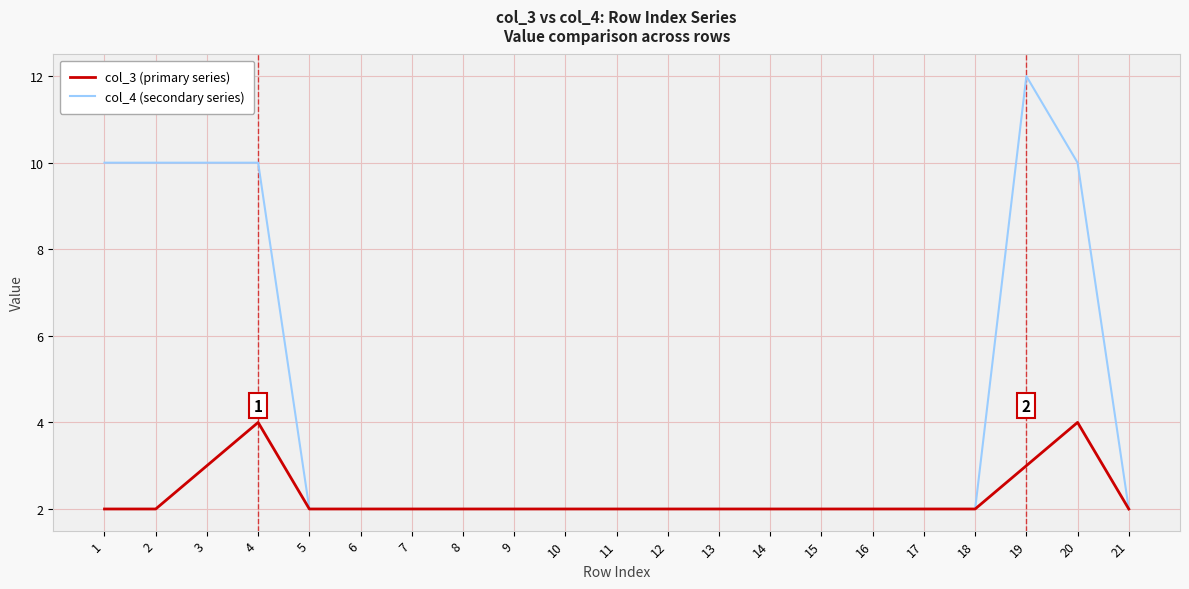

Which series has the widest spread of values?

col_4 (secondary series)